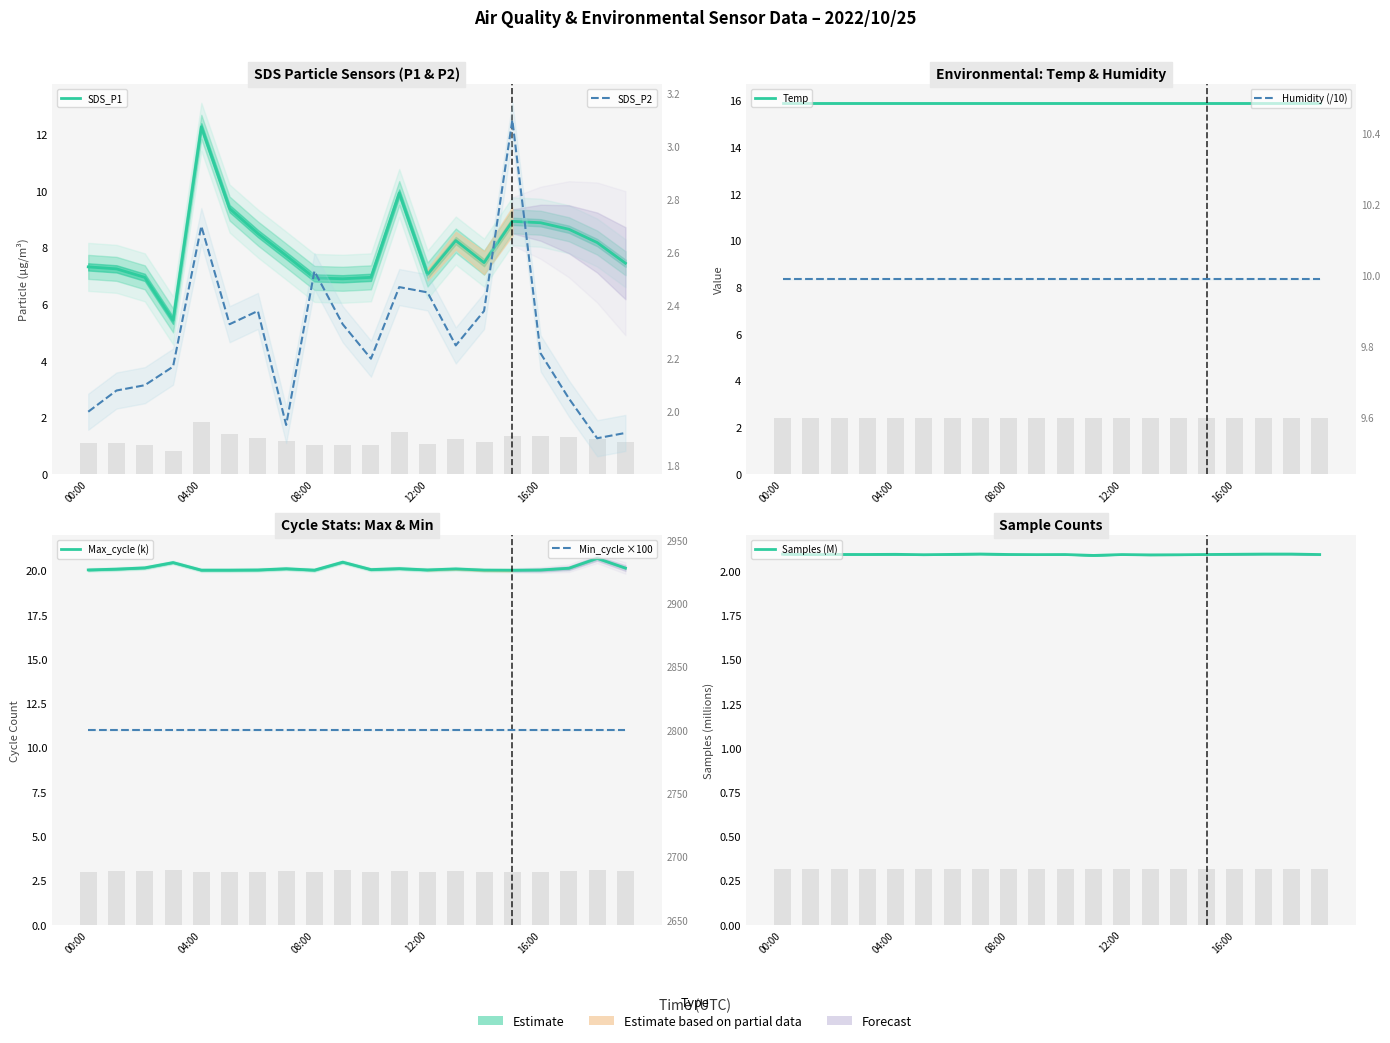

Which series has the largest total across all categories?

SDS_P1